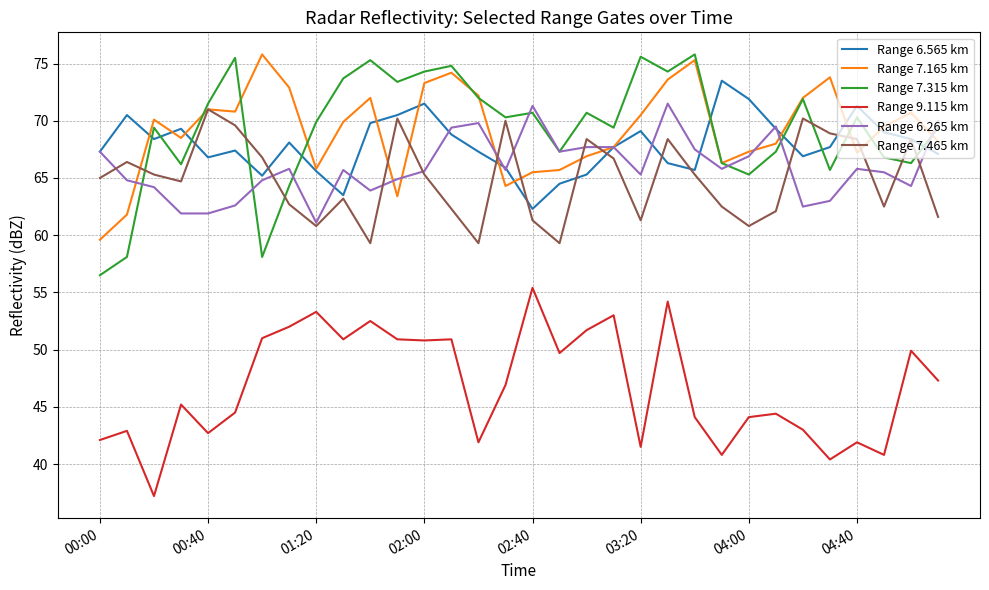

What is the minimum value shown in the chart?

37.2